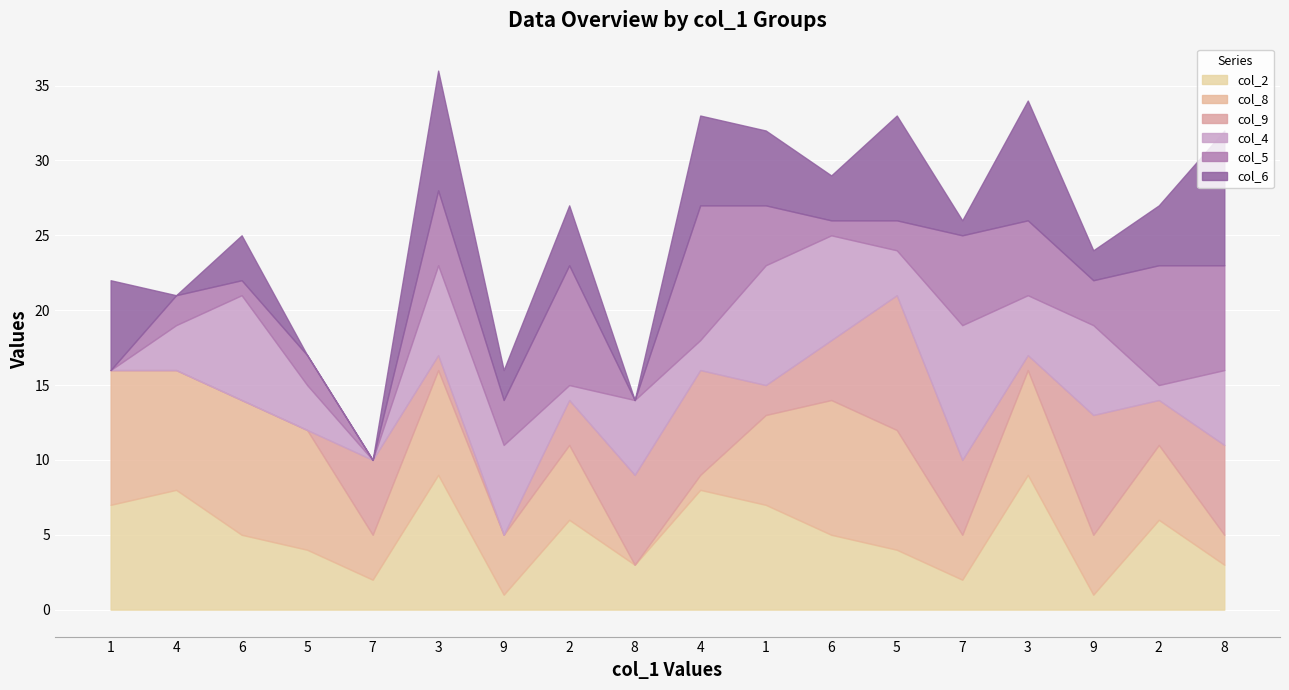

In col_8, how many points are higher than both neighbors (excluding endpoints)?

6